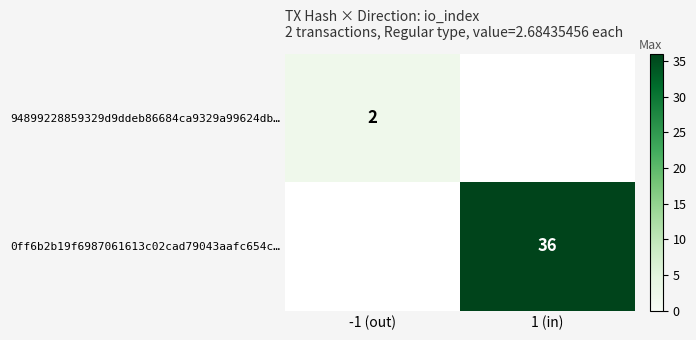

True or false: 94899228859329d9ddeb86684ca9329a99624db… has a value of 3 at -1 (out).

False